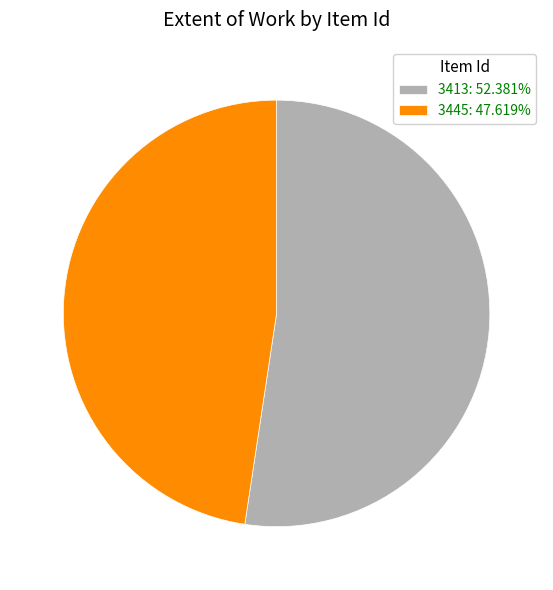

How many segments does this pie chart have?

2